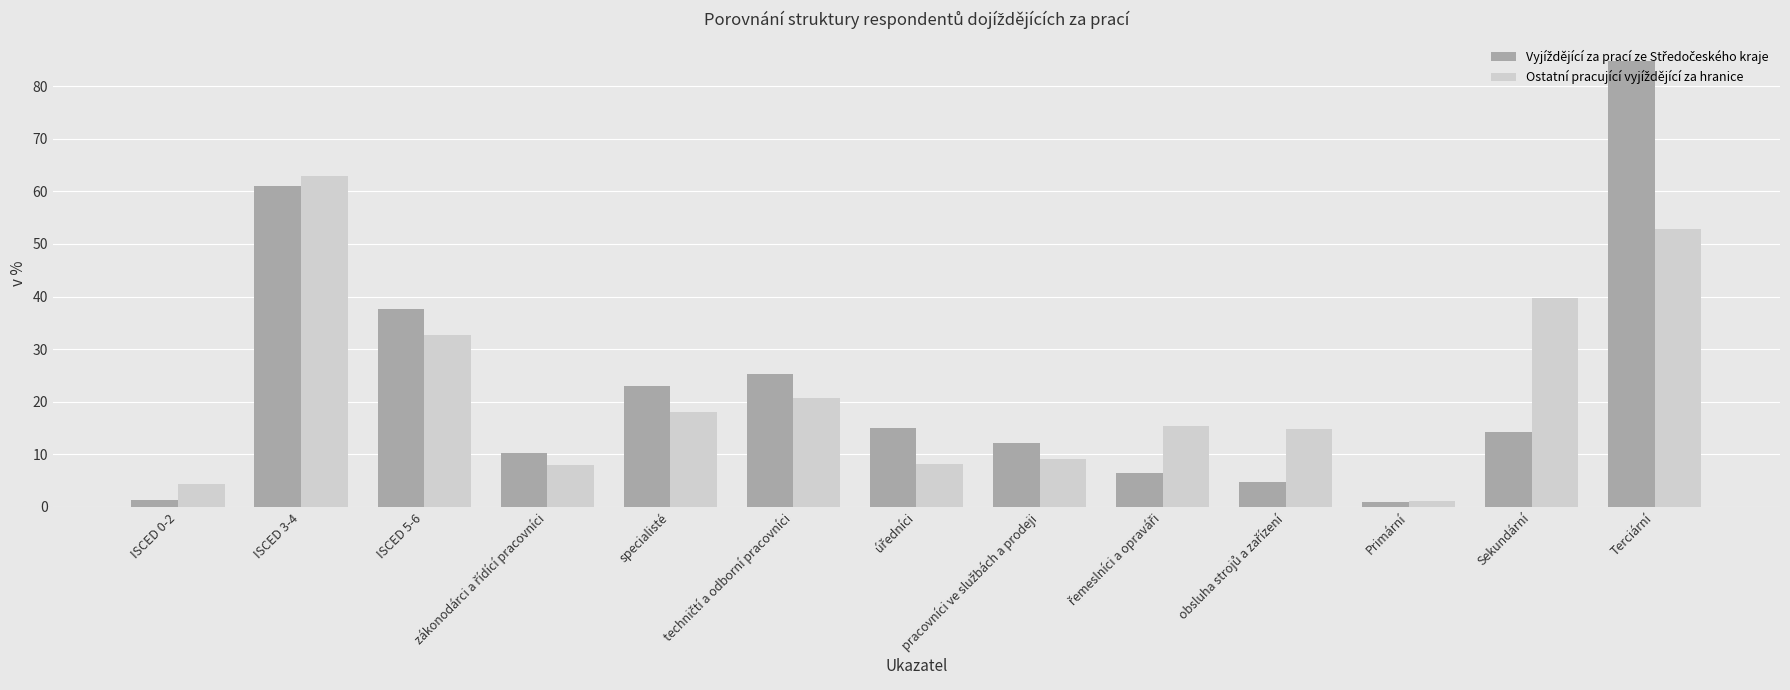

What is the label of the 11th bar from the right?

ISCED 5-6